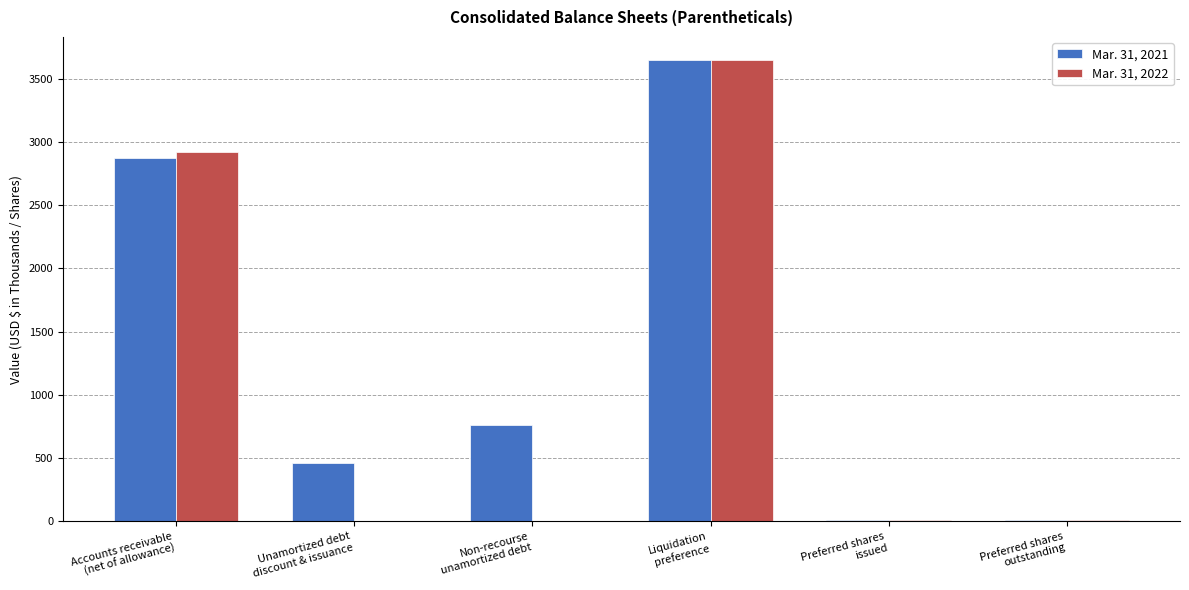

At which category is the sum across all series the highest?

Liquidation
preference